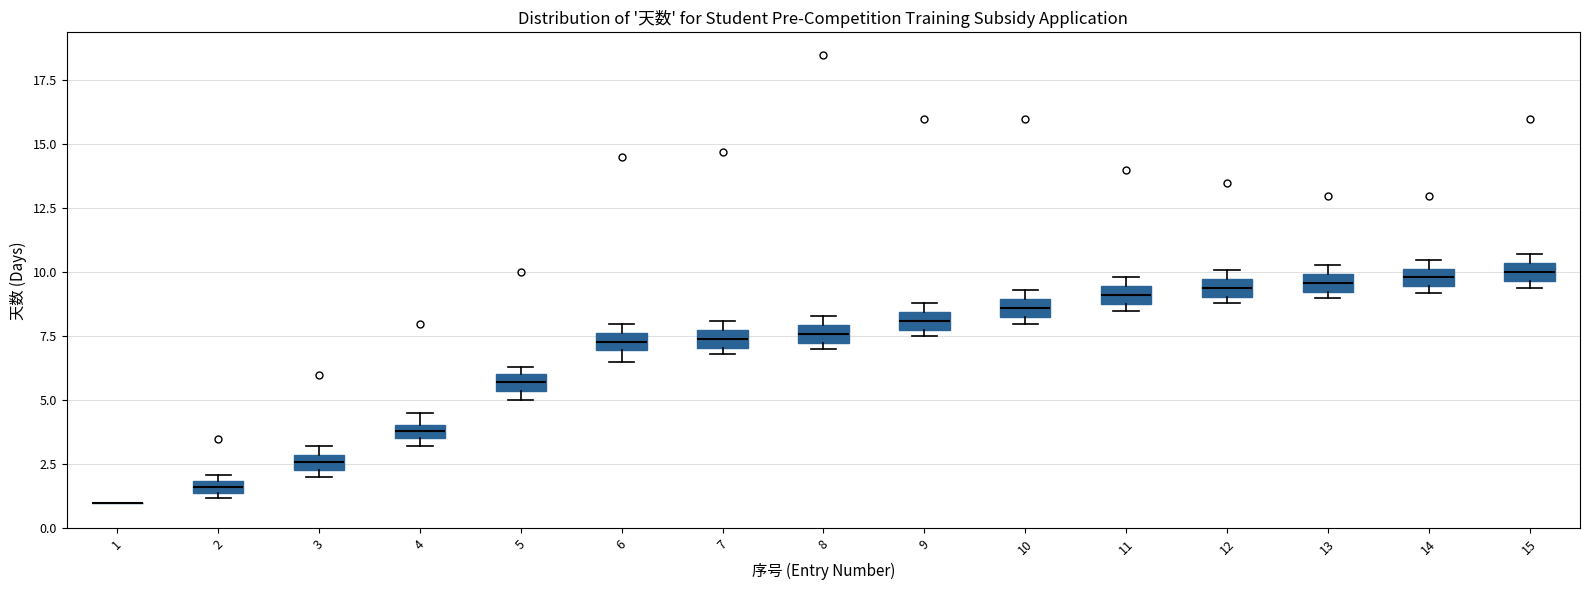

Where is the lower edge of the box at x = 11 on the y-axis? The values are not printed on the chart, so give them approximately, as read against the axis.

9.0